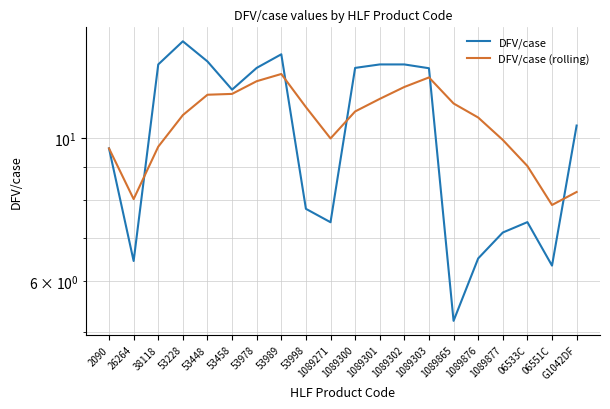

True or false: DFV/case (rolling) and DFV/case intersect in this chart.

True